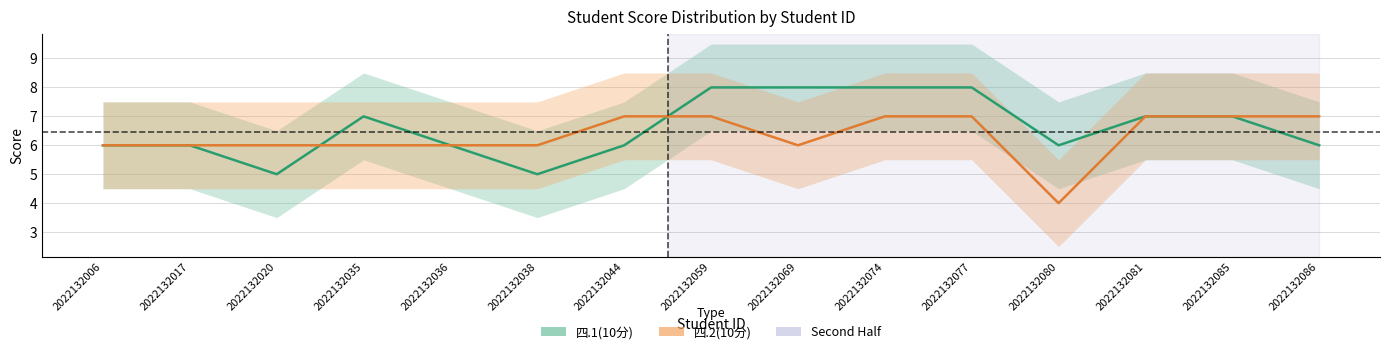

True or false: 四.1(10分) has a value of 3 at 2022132069.

False